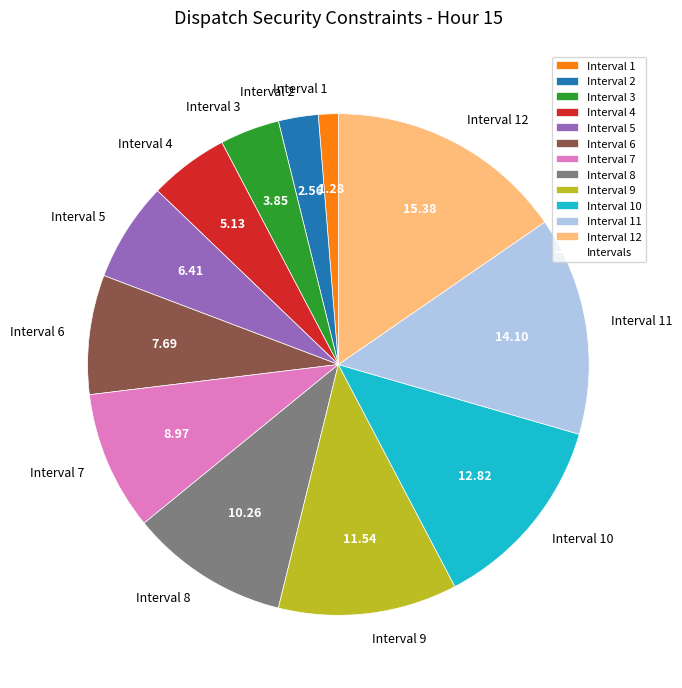

Count the number of slices in the pie.

12